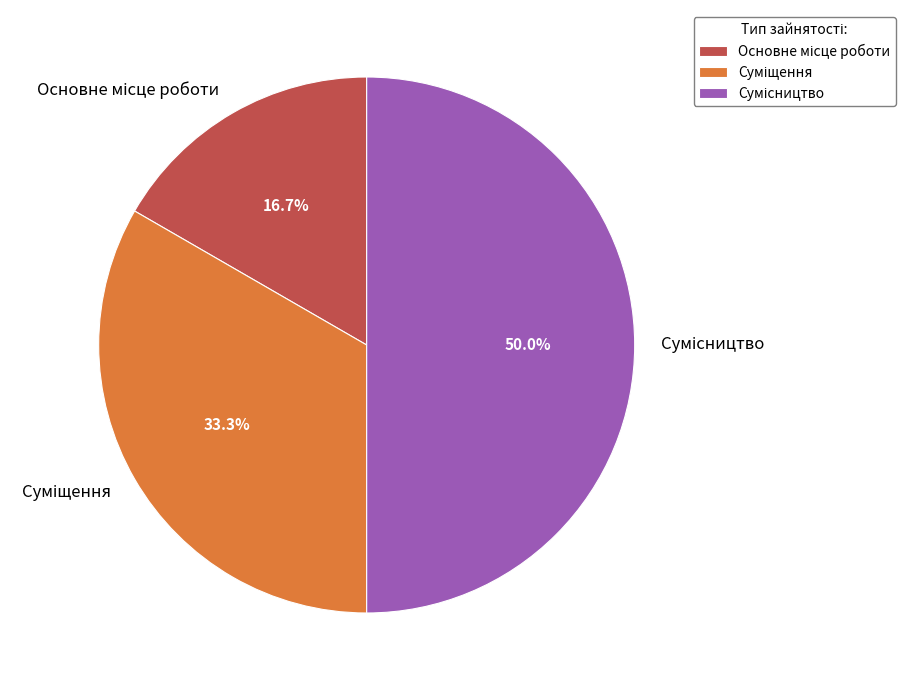

To the nearest percent, what percentage of the pie is Основне місце роботи?

17%